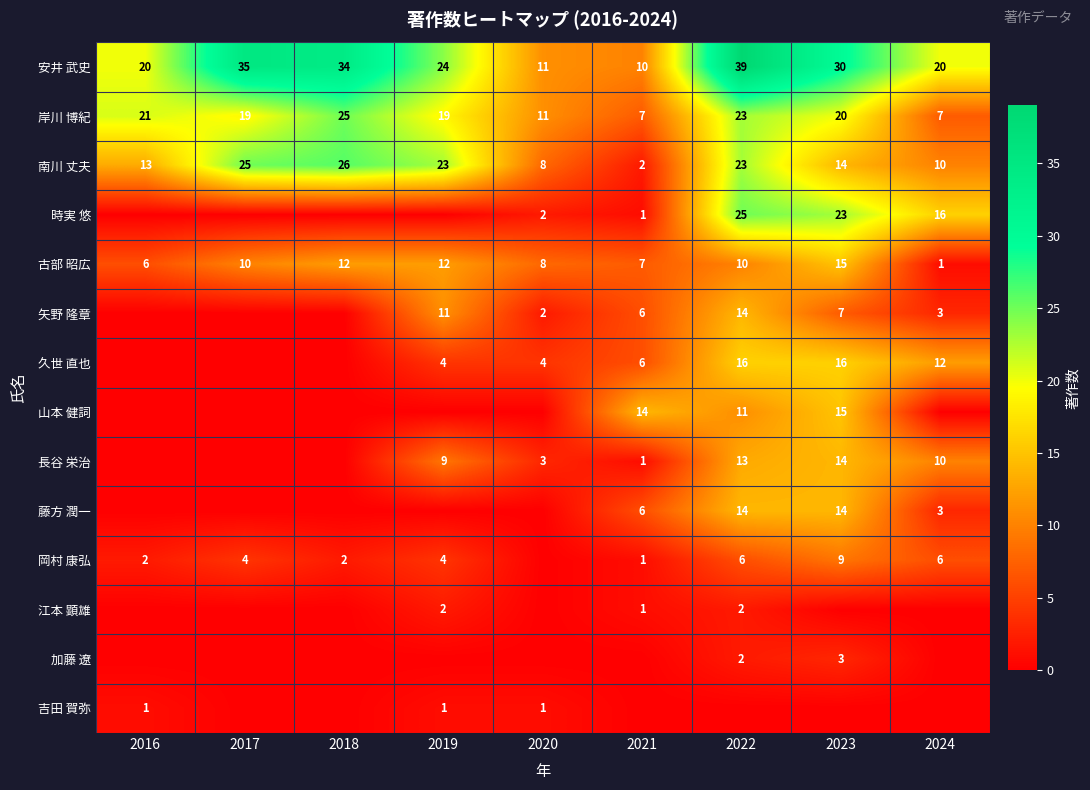

How many values in the 古部 昭広 series are below 10?

4